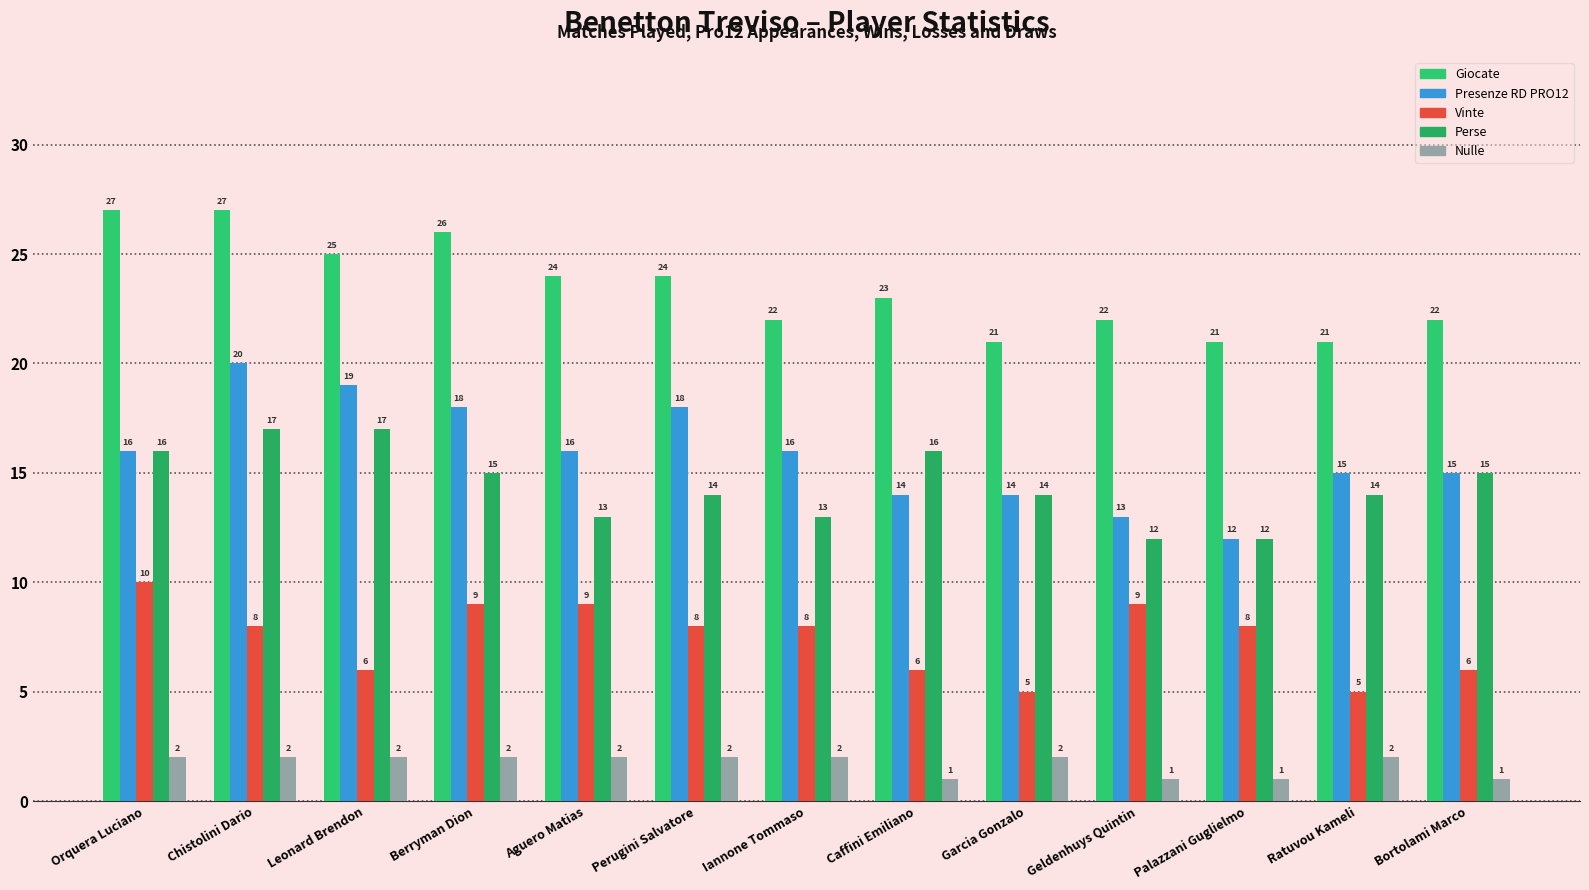

Reading right to left, list all the values displayed in this chart.

Giocate: 22	21	21	22	21	23	22	24	24	26	25	27	27
Presenze RD PRO12: 15	15	12	13	14	14	16	18	16	18	19	20	16
Vinte: 6	5	8	9	5	6	8	8	9	9	6	8	10
Perse: 15	14	12	12	14	16	13	14	13	15	17	17	16
Nulle: 1	2	1	1	2	1	2	2	2	2	2	2	2